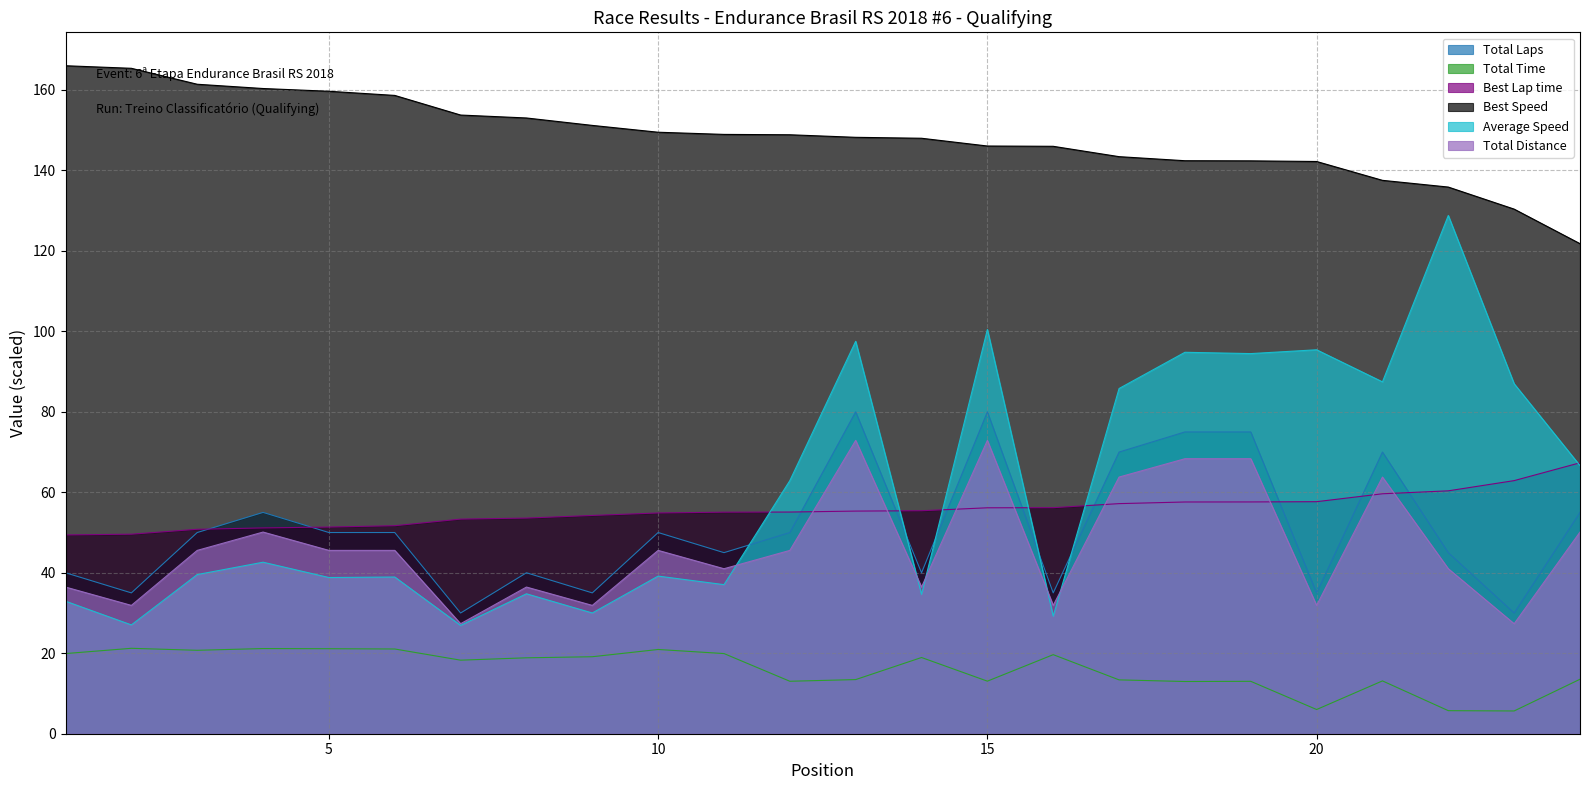

What value does the Average Speed series have at 10?

39.2